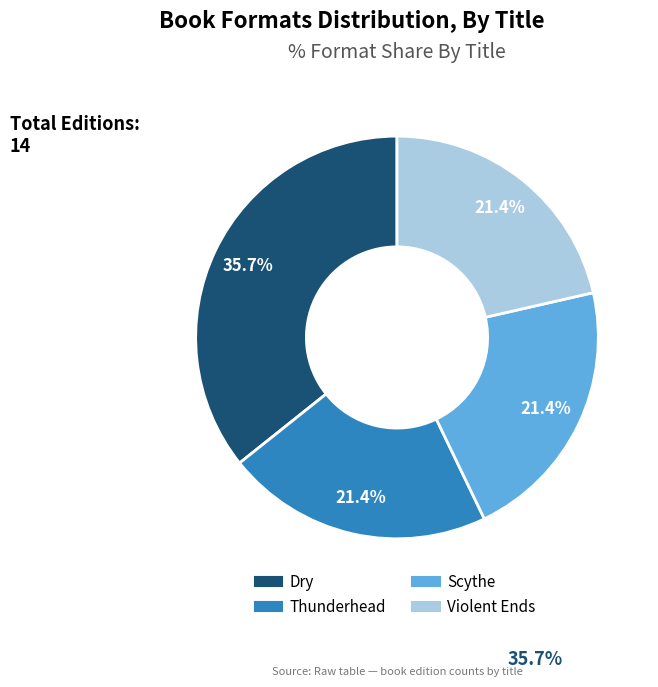

Is it true that Thunderhead is 11% of the pie?

False